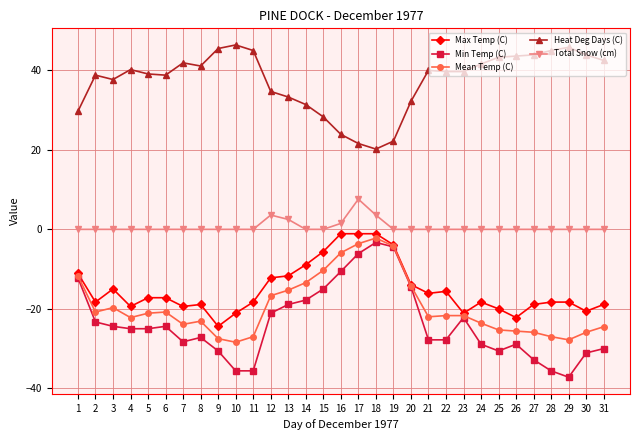

True or false: Mean Temp (C) and Total Snow (cm) cross at least once.

False